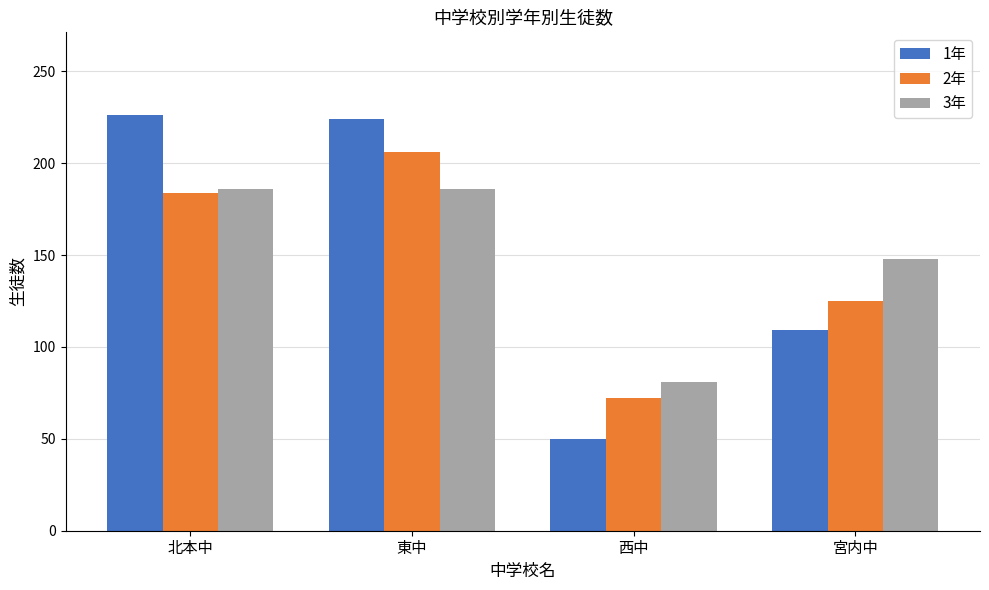

What is the minimum value for 2年?

72